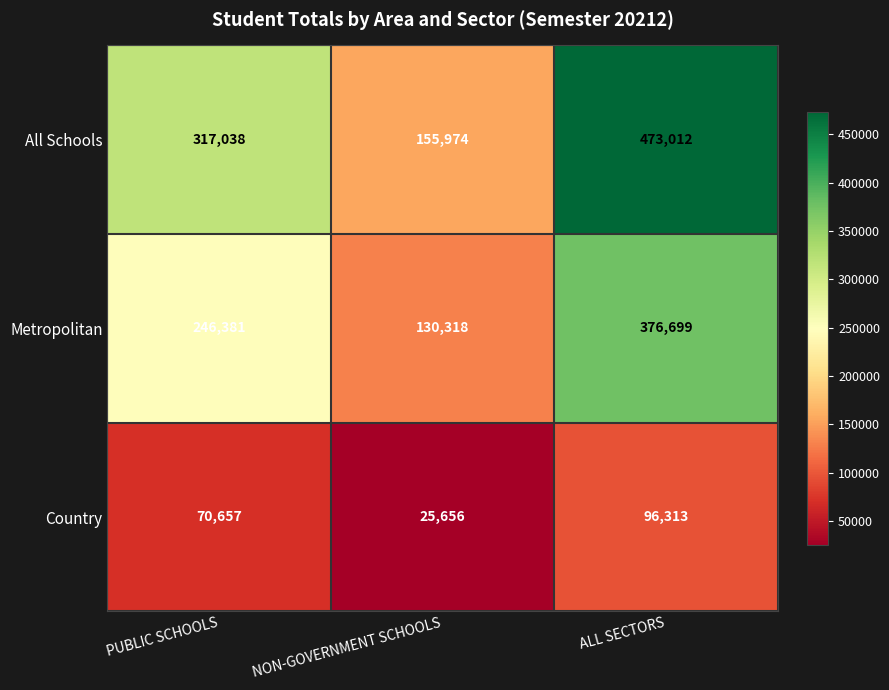

Which category has the highest value across all series?

ALL SECTORS